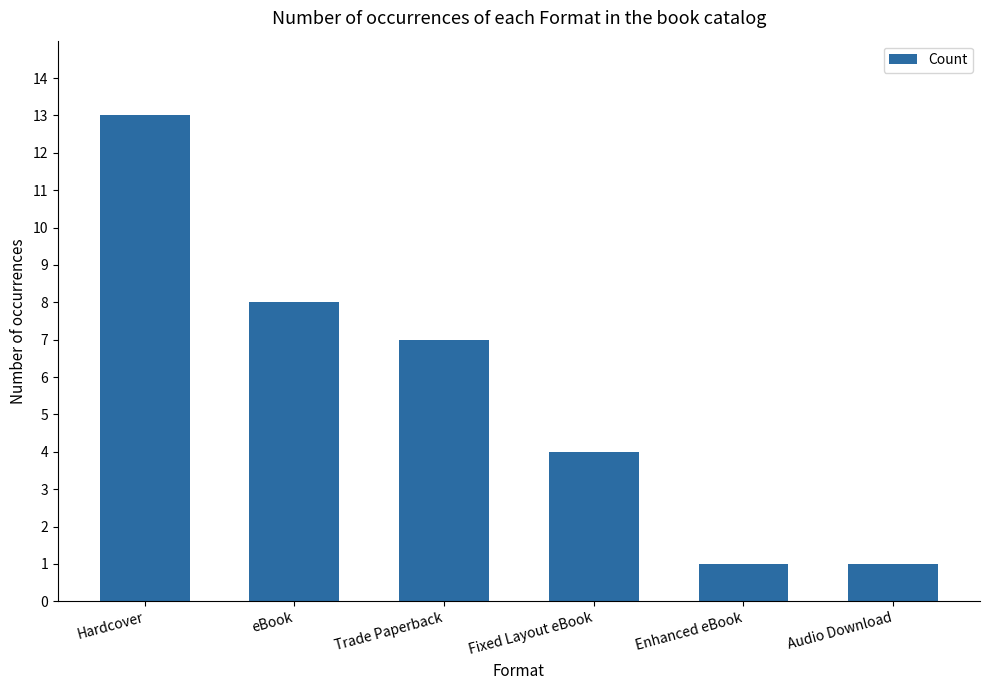

Approximately how many times larger is the value at Audio Download compared to eBook?

0.1